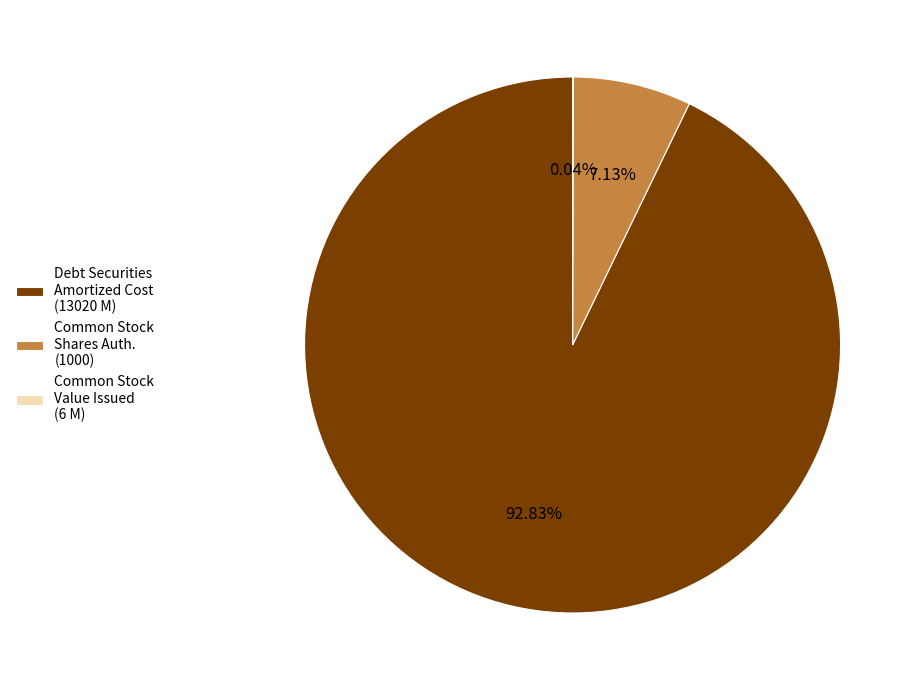

Which category accounts for the majority?

Debt Securities Available-for-sale Amortized Cost